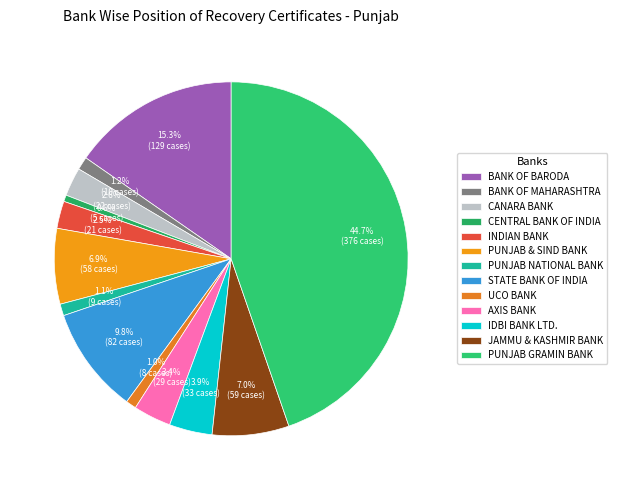

Rank the categories by value from lowest to highest.

CENTRAL BANK OF INDIA, UCO BANK, PUNJAB NATIONAL BANK, BANK OF MAHARASHTRA, INDIAN BANK, CANARA BANK, AXIS BANK, IDBI BANK LTD., PUNJAB & SIND BANK, JAMMU & KASHMIR BANK, STATE BANK OF INDIA, BANK OF BARODA, PUNJAB GRAMIN BANK